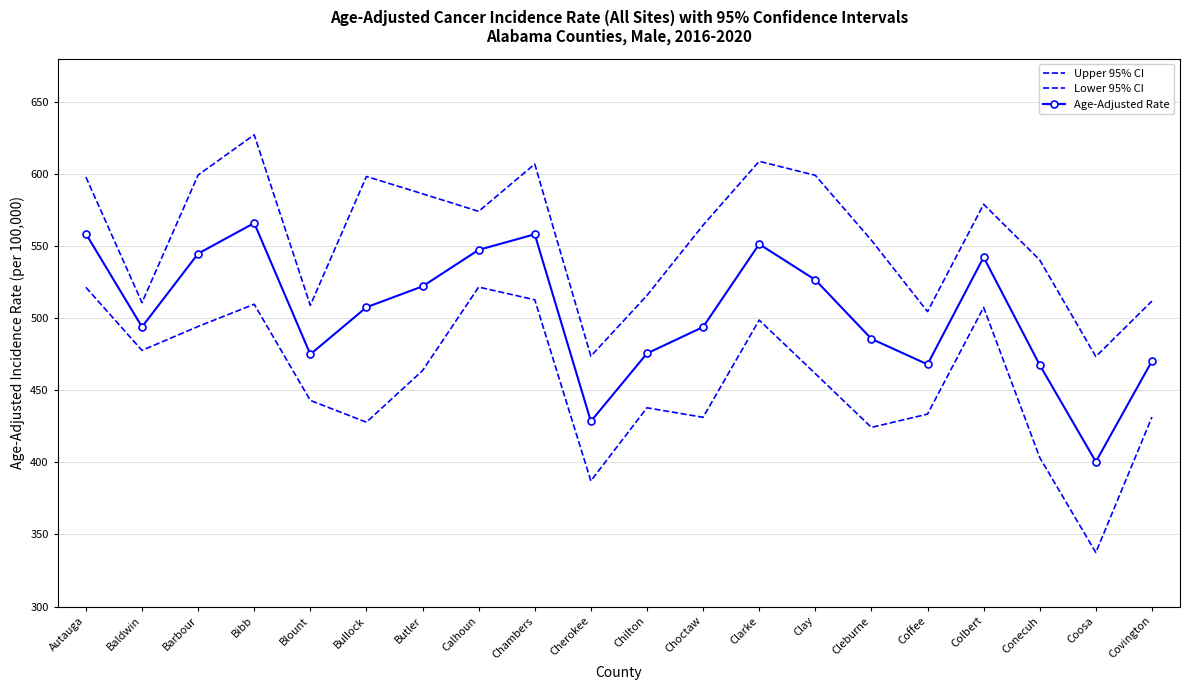

Rank the series at Baldwin from highest to lowest value.

Upper 95% CI, Age-Adjusted Rate, Lower 95% CI